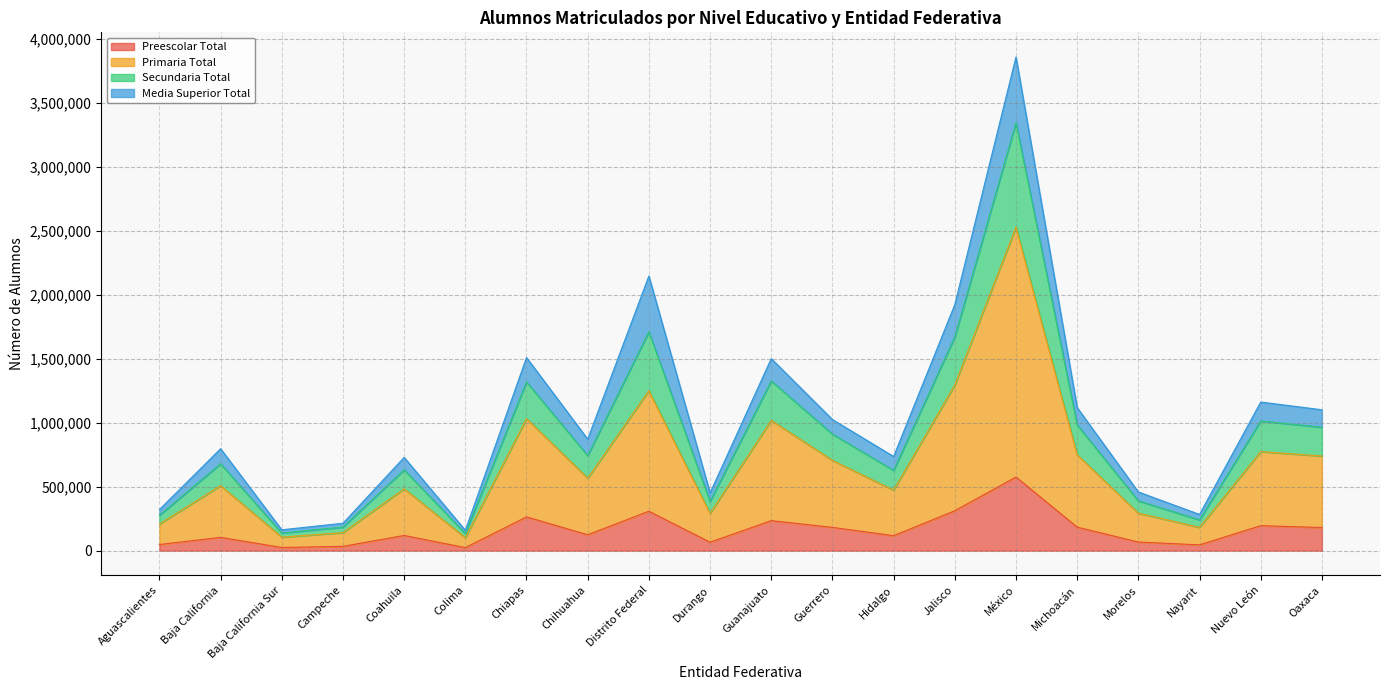

True or false: Preescolar Total and Primaria Total cross at least once.

False